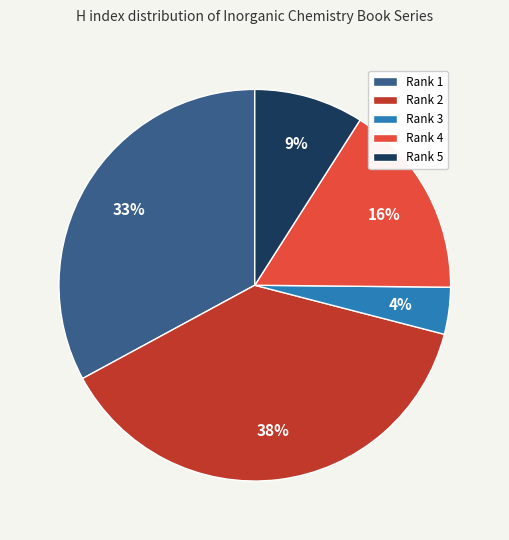

To the nearest percent, what is the difference between the largest and smallest slice percentages?

34%